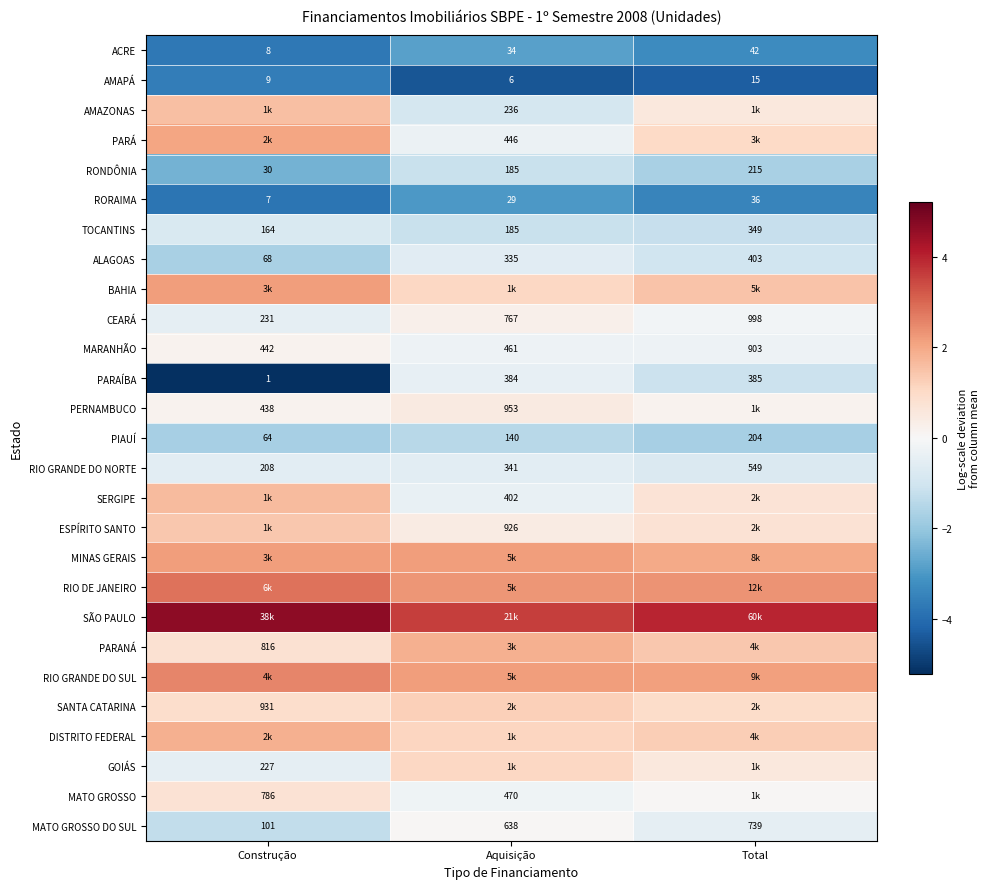

At which label is RONDÔNIA closest to 122?

Aquisição